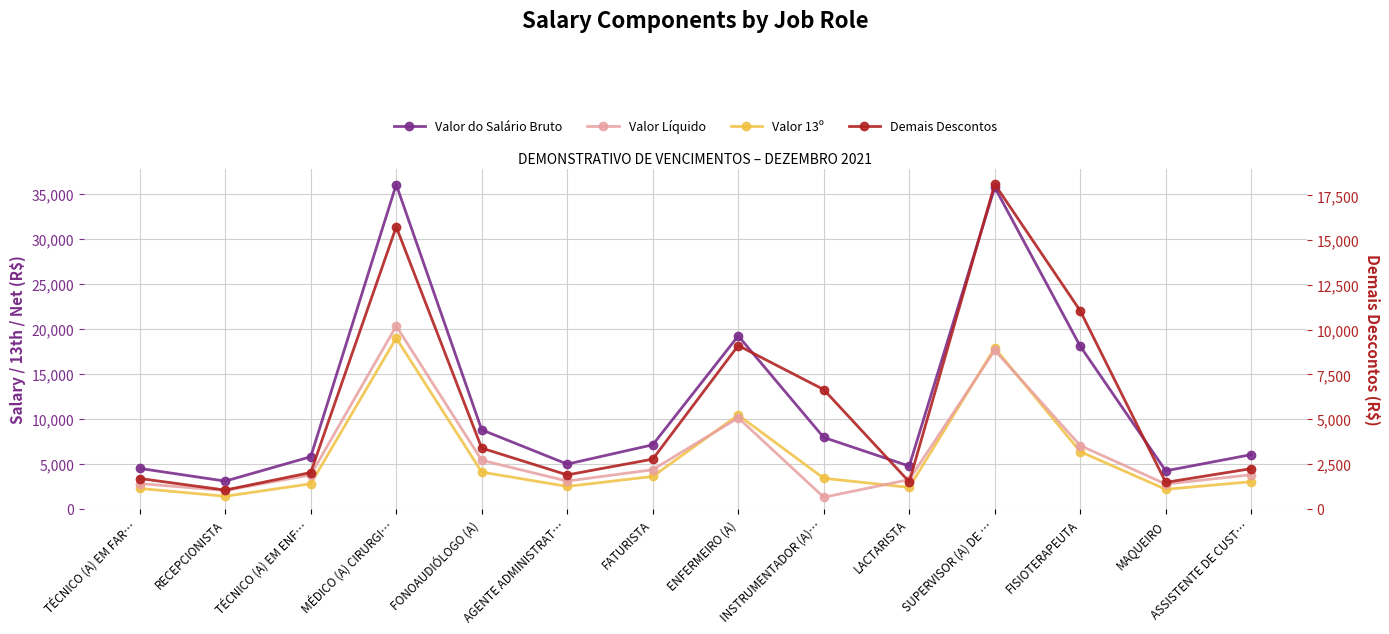

Reading left to right, extract all data points from this chart.

Valor do Salário Bruto: 4488.0	3073.6	5784.9	36075.0	8779.6	4967.5	7113.9	19232.7	7932.5	4745.0	35762.0	18085.5	4217.3	6022.2
Valor 13º: 2259.8	1389.3	2772.7	18990.8	4077.5	2482.2	3594.7	10426.6	3390.9	2375.7	17881.0	6354.5	2158.1	3012.0
Valor Líquido: 2799.3	2031.7	3762.0	20330.3	5392.3	3077.8	4343.3	10117.6	1277.2	3241.9	17635.3	7028.2	2744.2	3782.5
Demais Descontos: 1688.7	1042.0	2022.9	15744.7	3387.3	1889.7	2770.6	9115.1	6655.3	1503.1	18126.7	11057.3	1473.1	2239.7